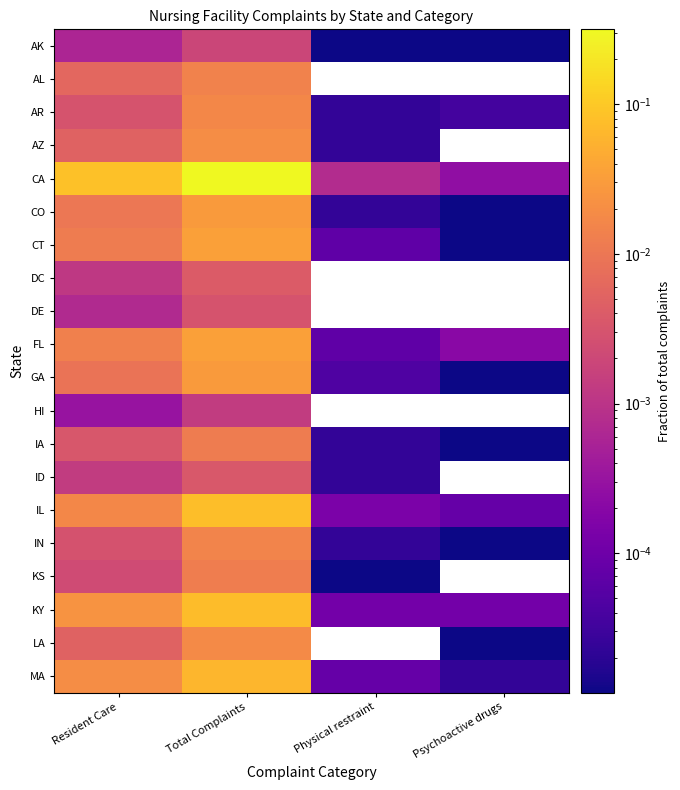

What is the spread (max minus min) of values at Total Complaints?

0.3